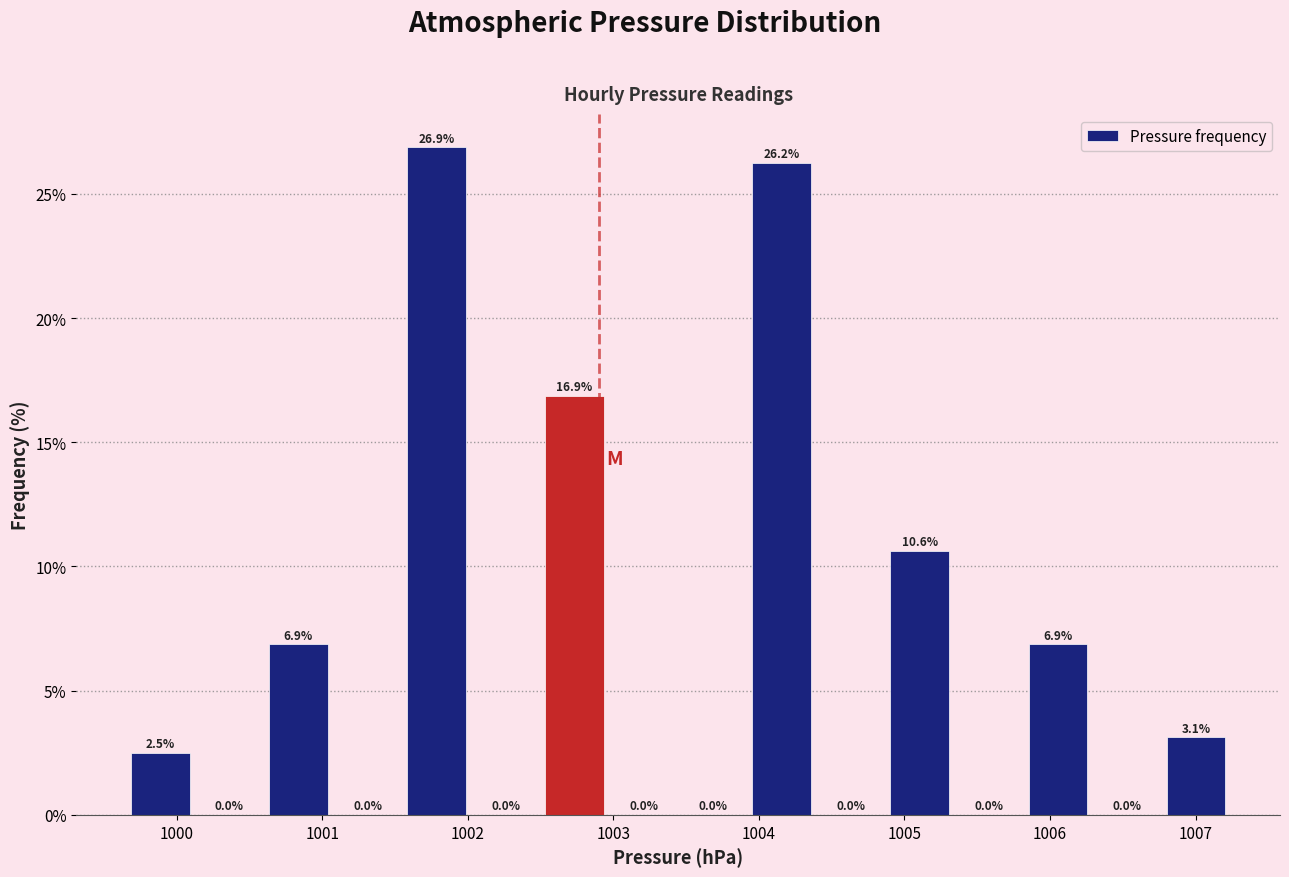

What is the height of the bar covering 1005.8 to 1006.3 on the x-axis? The bar edges are not printed on the chart, so give them approximately, as read against the axis.

6.9